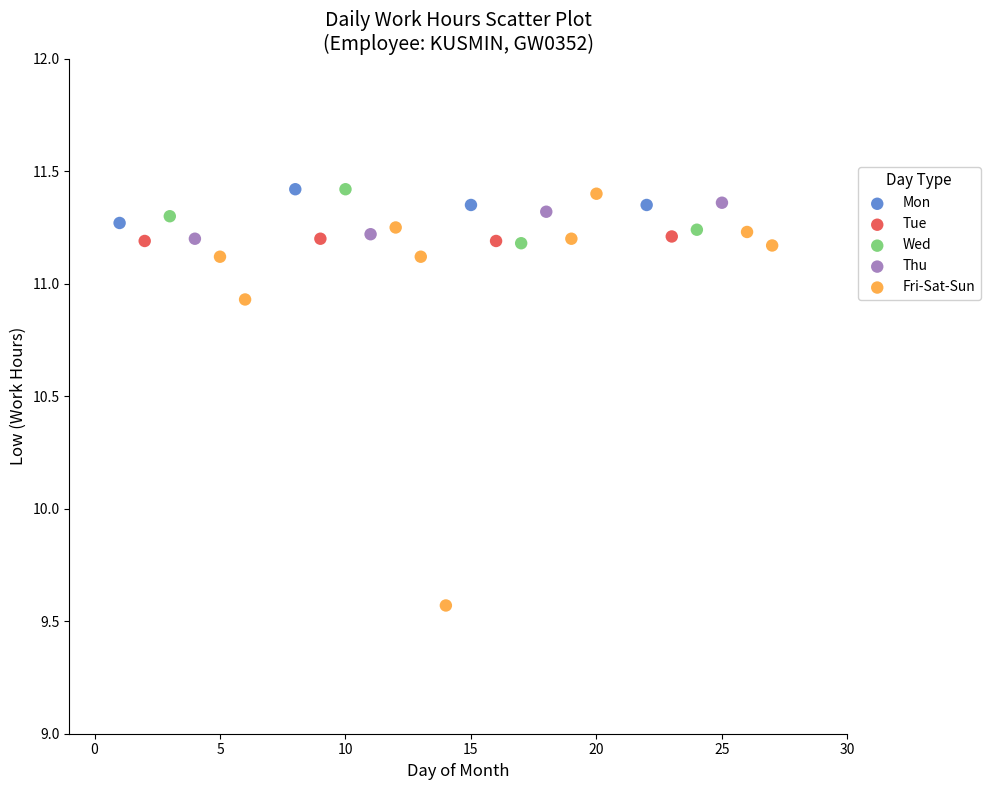

Which series has the widest spread of Y values?

Fri-Sat-Sun